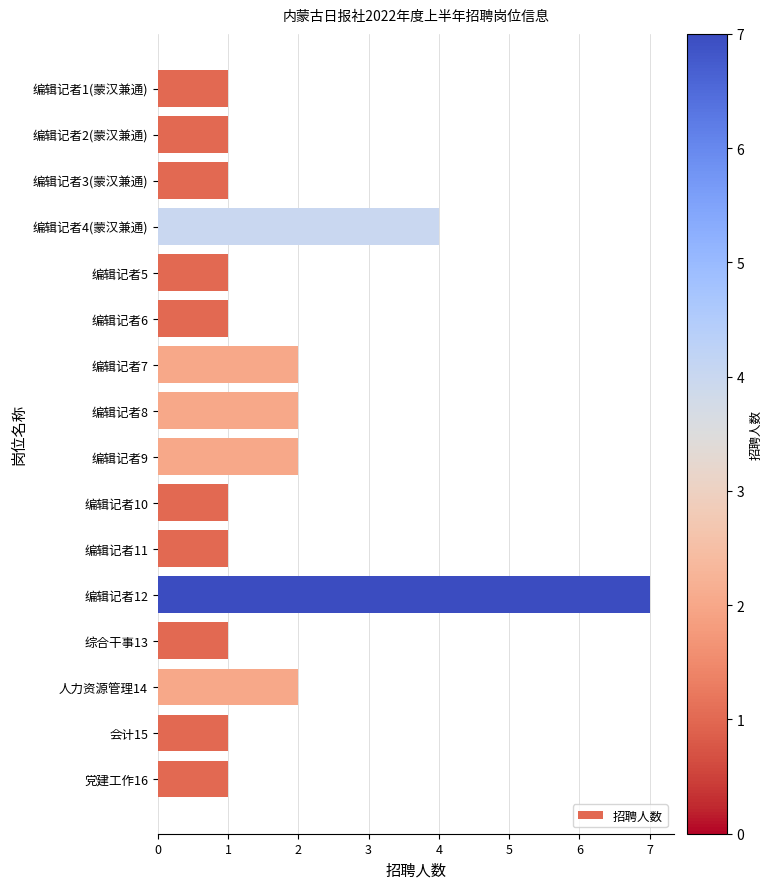

At which category does the chart reach its peak across all series?

编辑记者12